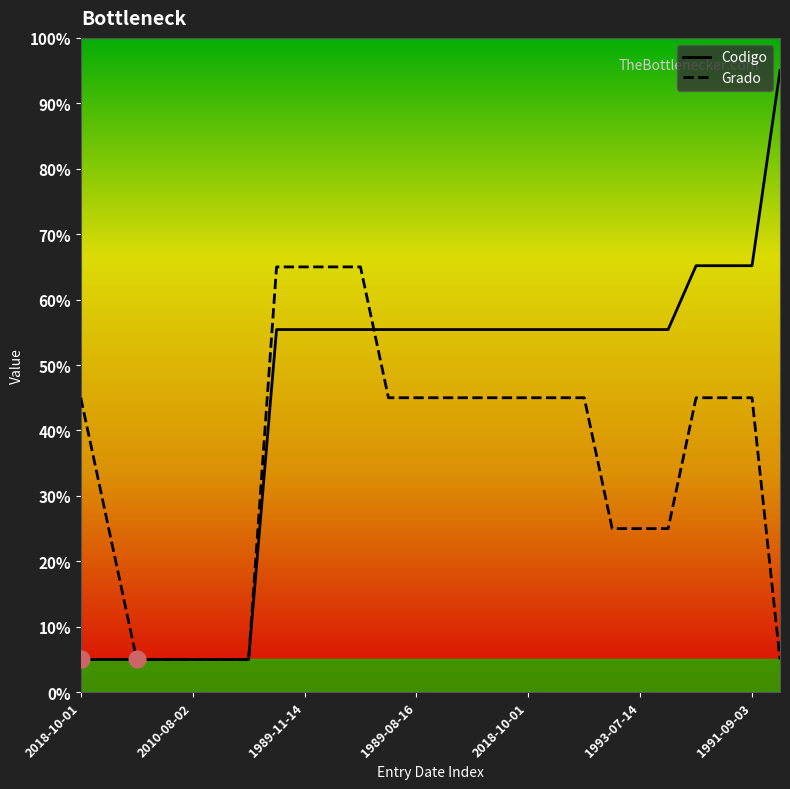

At which label does Codigo first exceed 55?

7